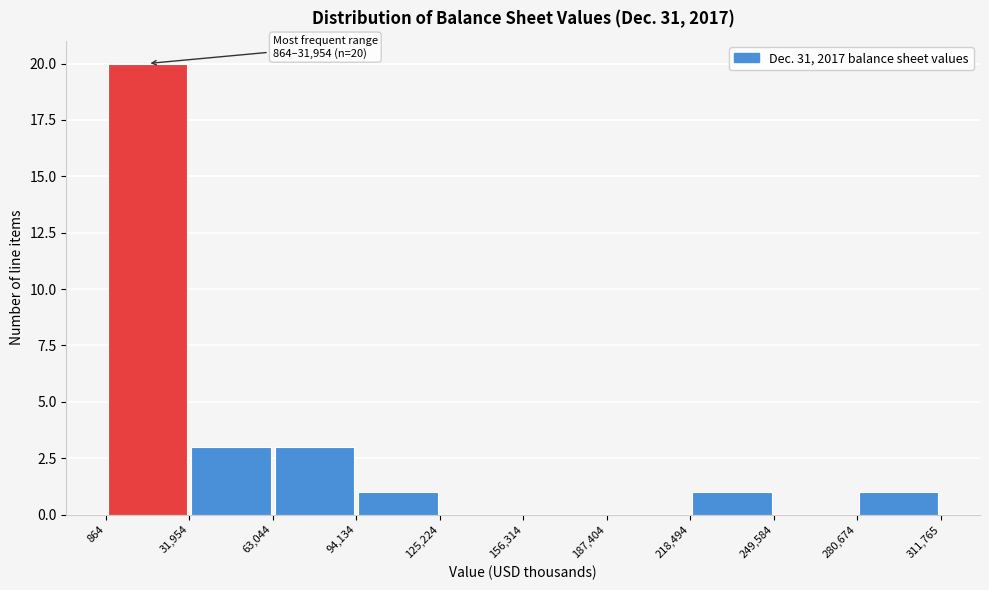

Over which range of the x-axis is the bar tallest?

864 to 31,954